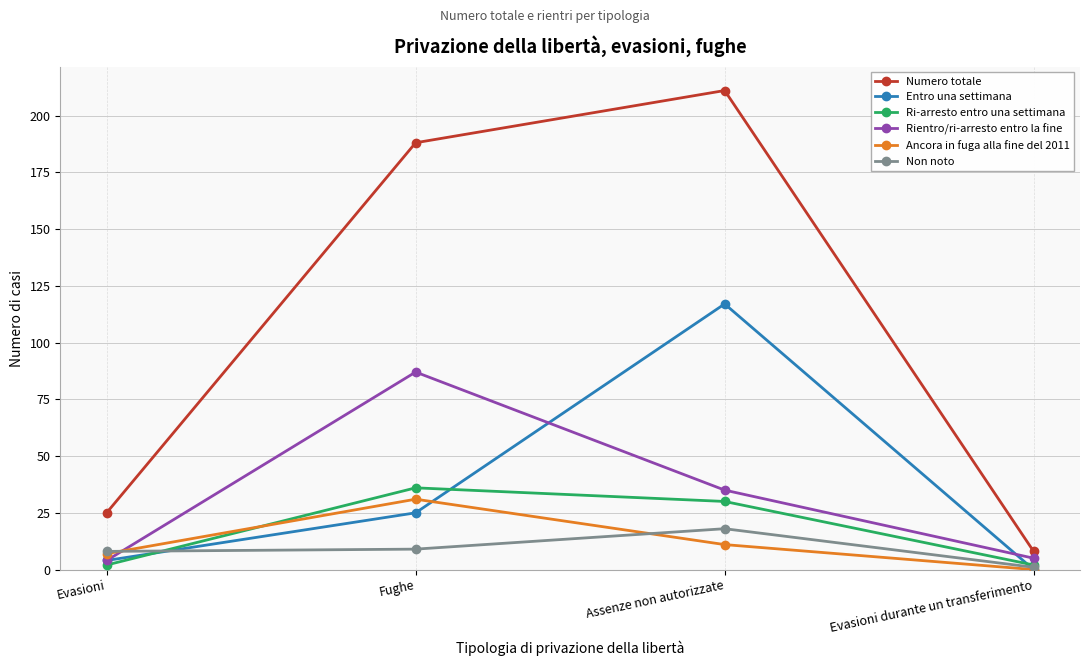

What is the greatest value displayed?

211